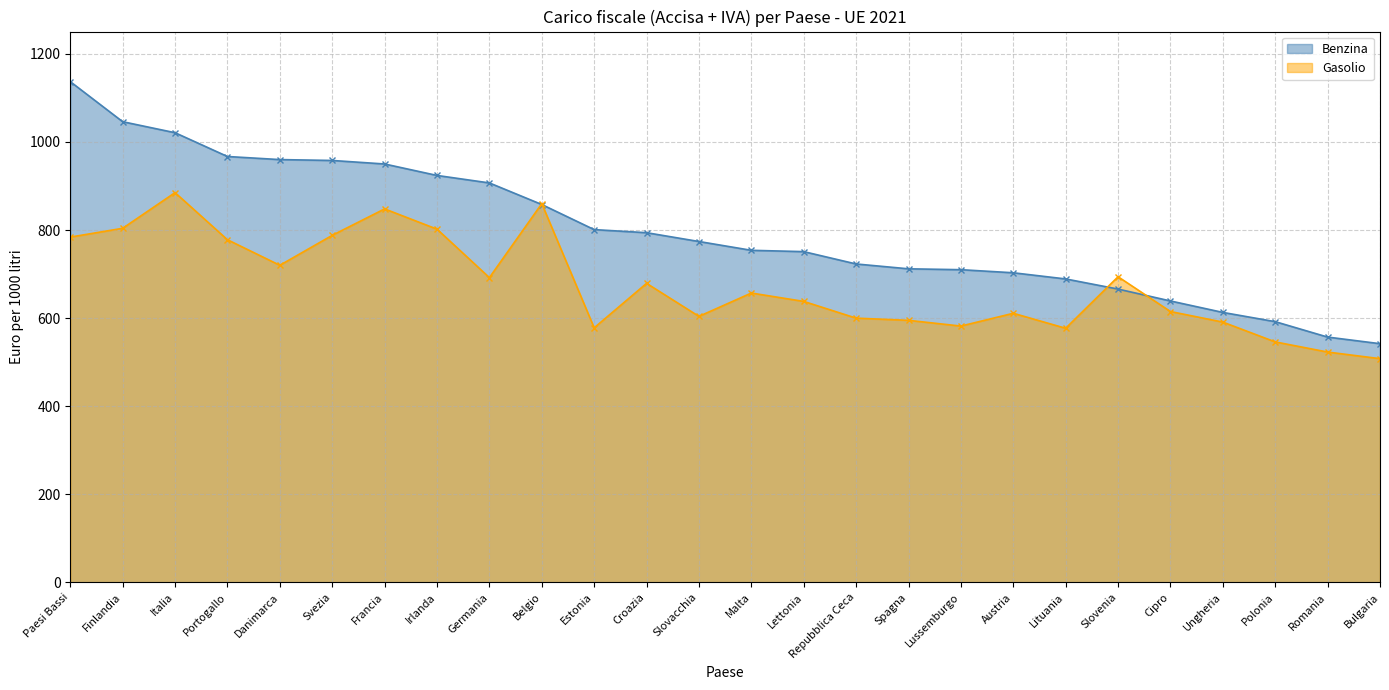

What is the greatest value displayed?

1137